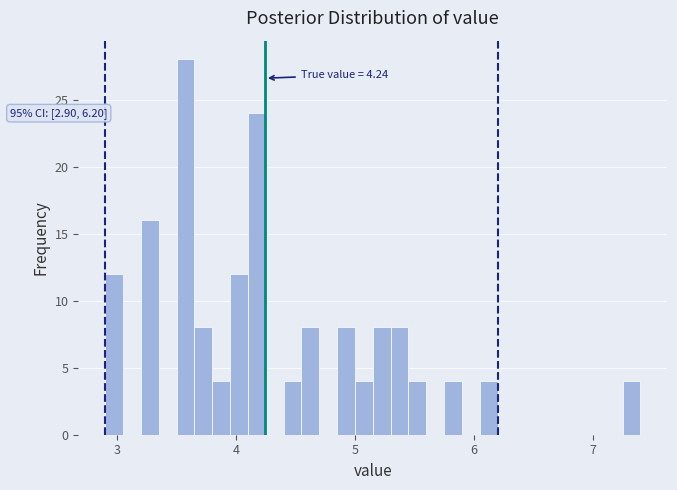

Read against the x-axis, roughly where is the centre of the tallest bar?

3.6